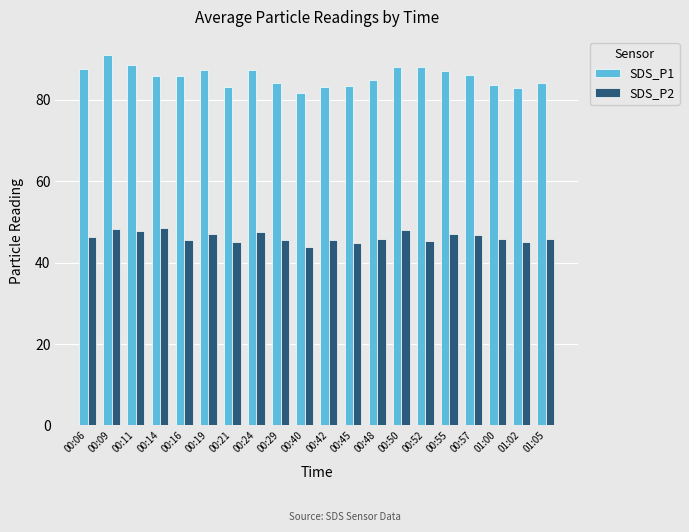

Which series has the largest range (max minus min)?

SDS_P1